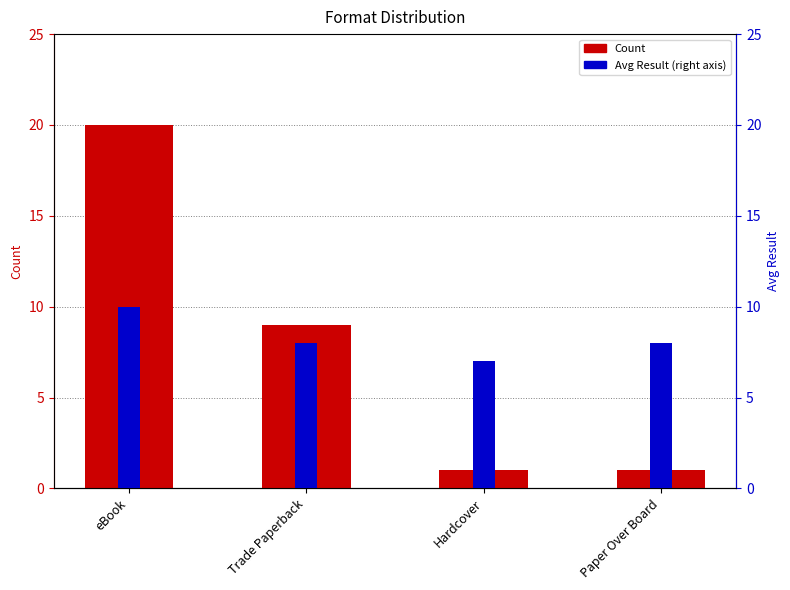

At which label does Count reach its peak?

eBook